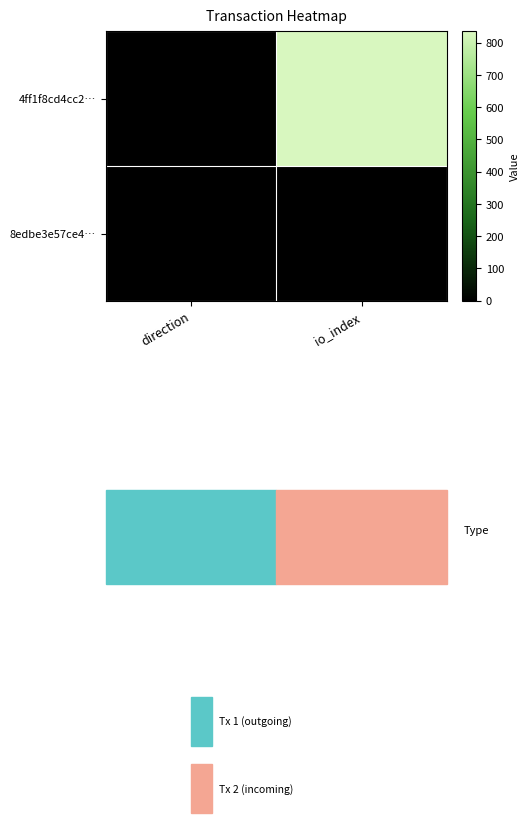

Which series has the largest total across all categories?

4ff1f8cd4cc2…